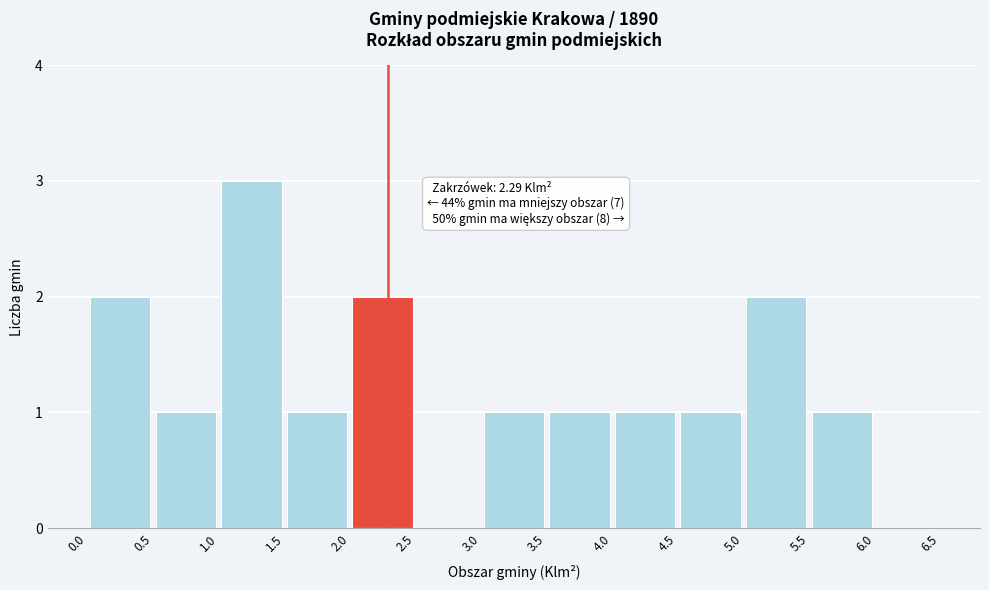

Over which range of the x-axis is the bar tallest?

1.0 to 1.5